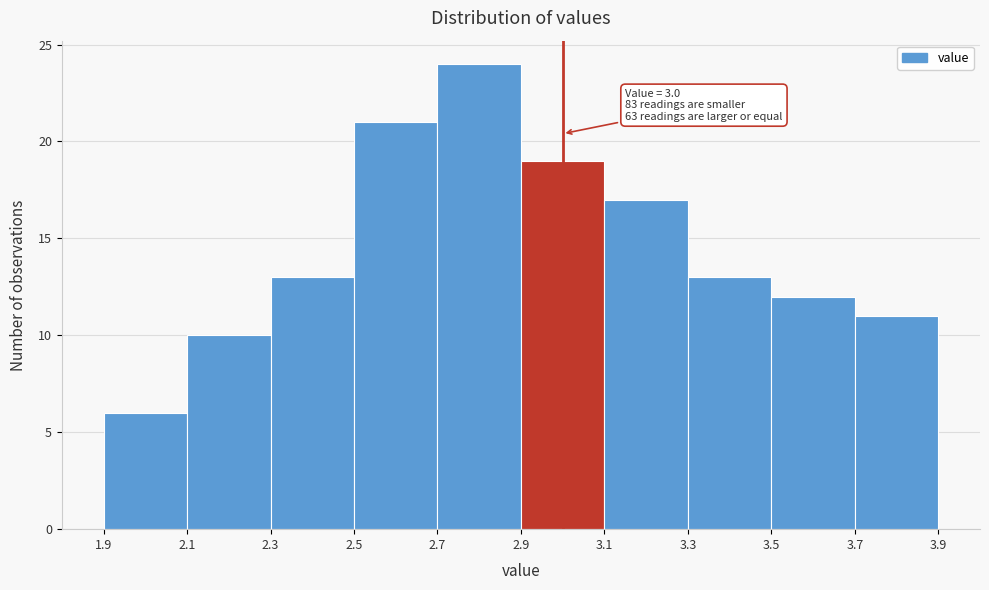

Which range on the x-axis has the tallest bar?

2.7 to 2.9